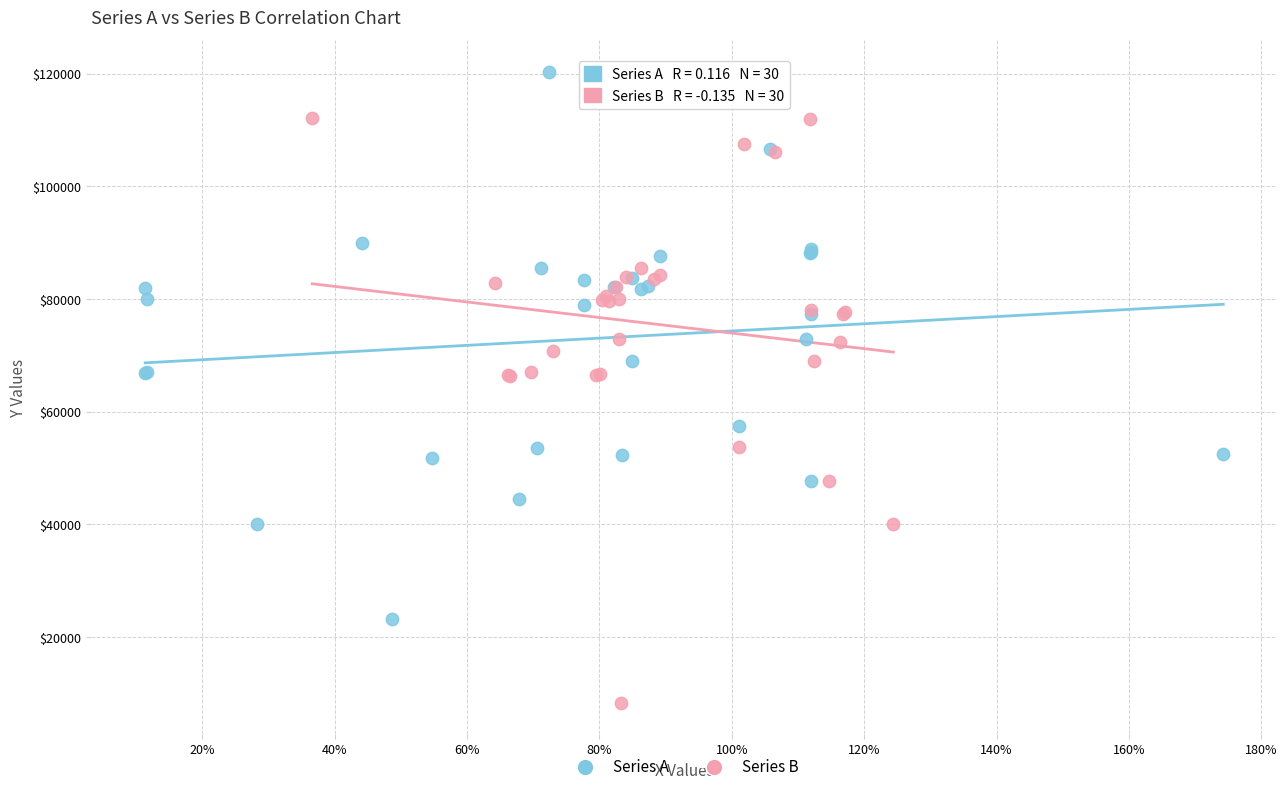

Which series has the widest spread of Y values?

Series B